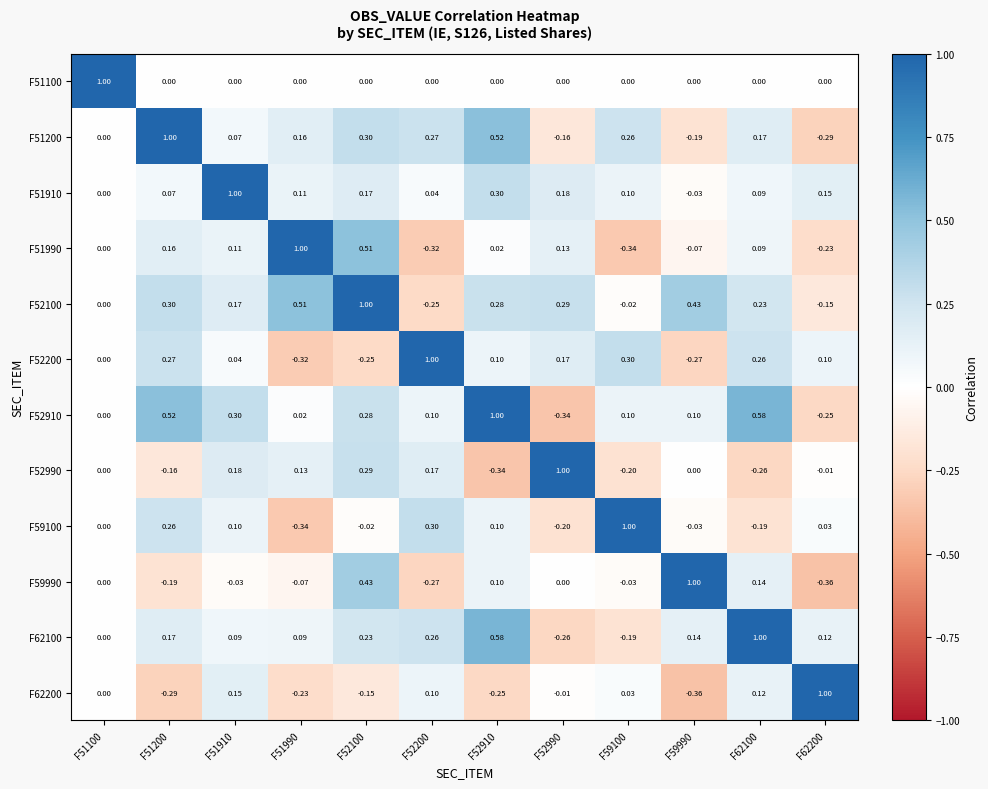

Is the value of F52990 at F62100 greater than the value of F62100 at F62100?

No